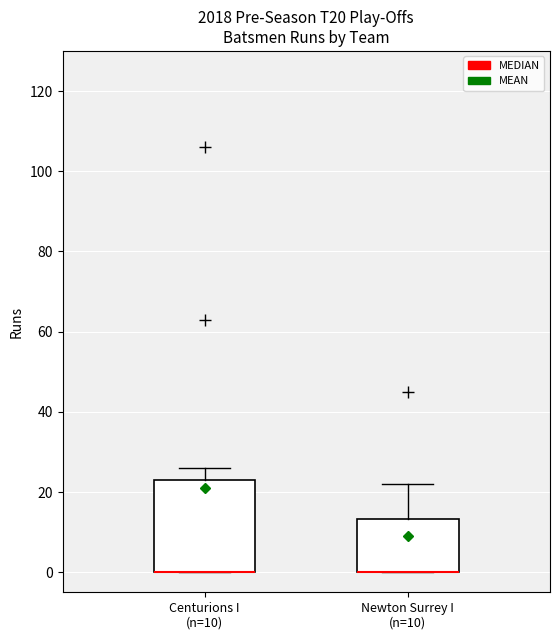

Which box is the tallest, from its lower edge to its upper edge?

Centurions I (n=10)